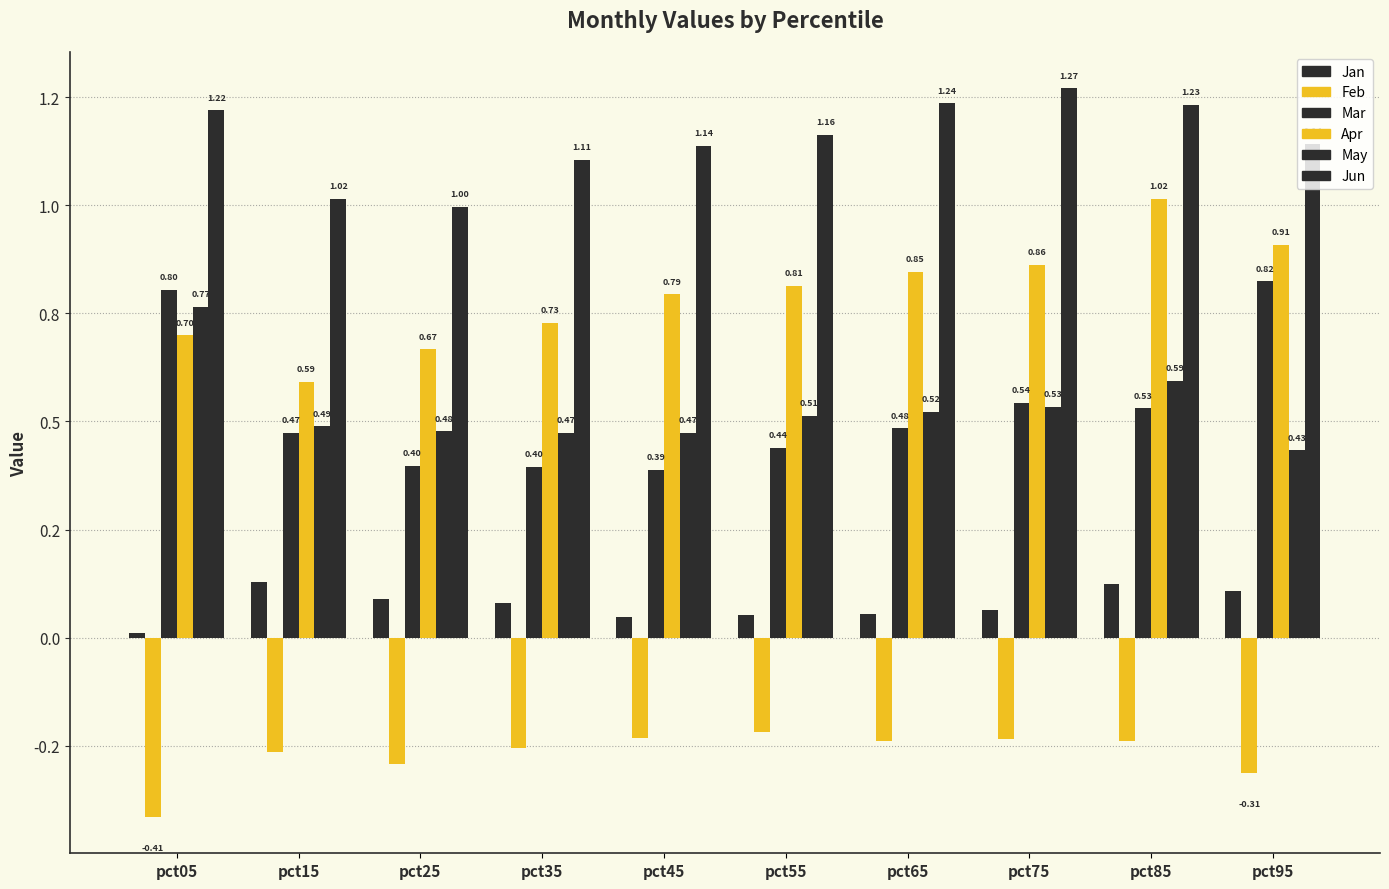

Does the chart contain stacked bars?

No